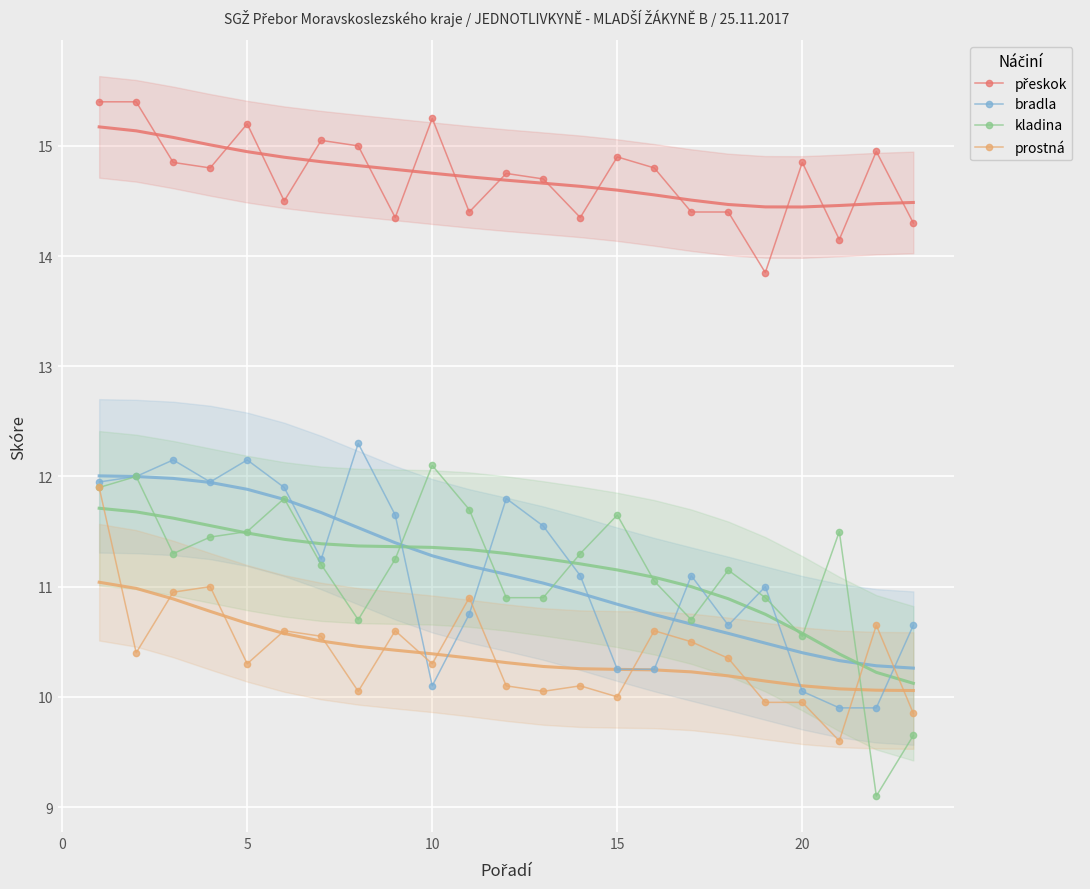

True or false: prostná has a value of 17.3 at 10.

False